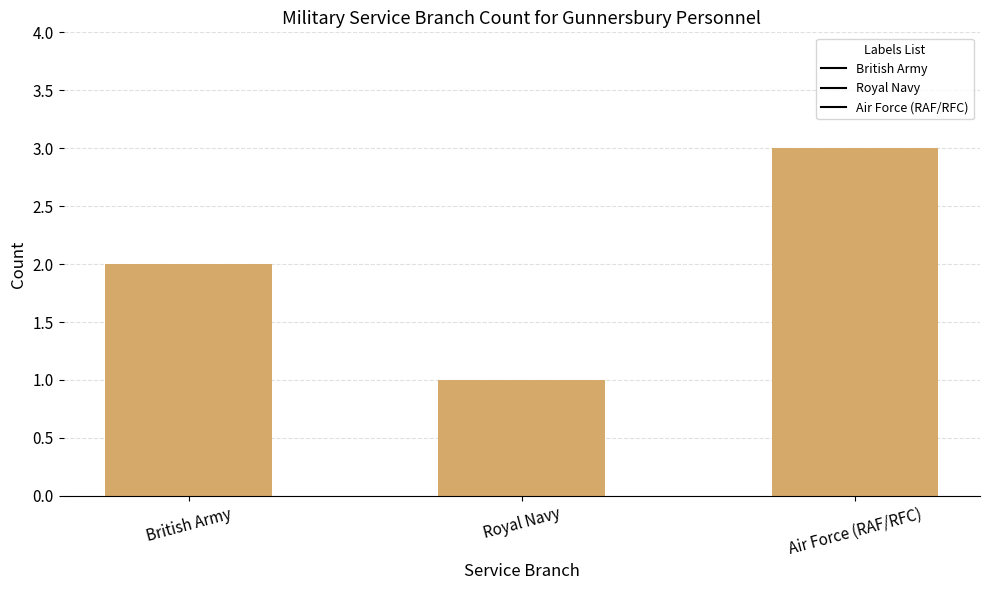

At which category does the chart reach its peak across all series?

Air Force (RAF/RFC)